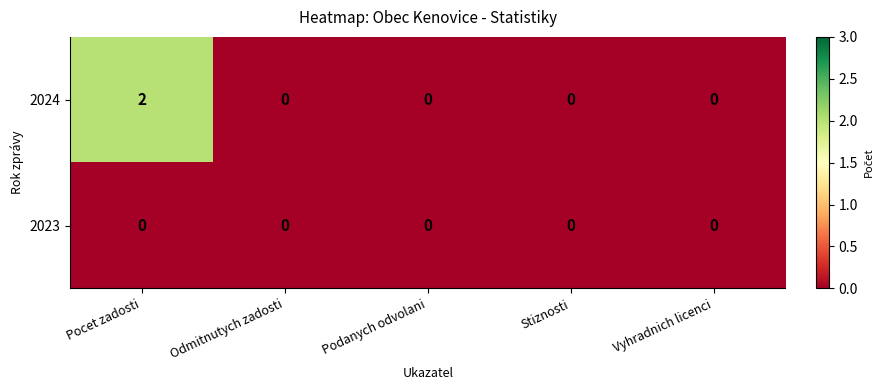

What is the total value across all series at Pocet zadosti?

2